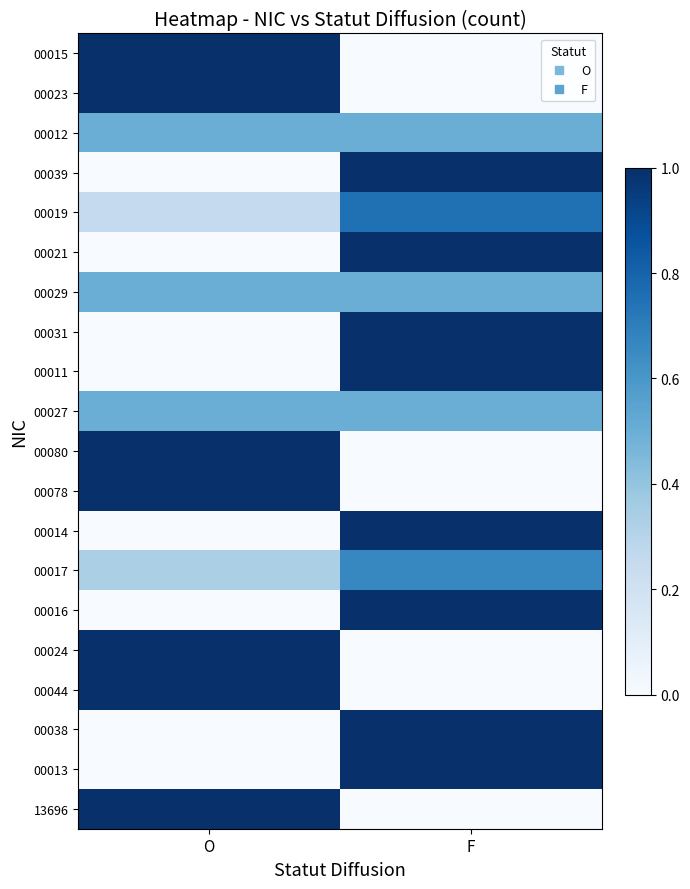

Reading right to left, list all the values displayed in this chart.

00015: F=0.0	O=1.0
00023: F=0.0	O=1.0
00012: F=0.5	O=0.5
00039: F=1.0	O=0.0
00019: F=0.8	O=0.2
00021: F=1.0	O=0.0
00029: F=0.5	O=0.5
00031: F=1.0	O=0.0
00011: F=1.0	O=0.0
00027: F=0.5	O=0.5
00080: F=0.0	O=1.0
00078: F=0.0	O=1.0
00014: F=1.0	O=0.0
00017: F=0.7	O=0.3
00016: F=1.0	O=0.0
00024: F=0.0	O=1.0
00044: F=0.0	O=1.0
00038: F=1.0	O=0.0
00013: F=1.0	O=0.0
13696: F=0.0	O=1.0